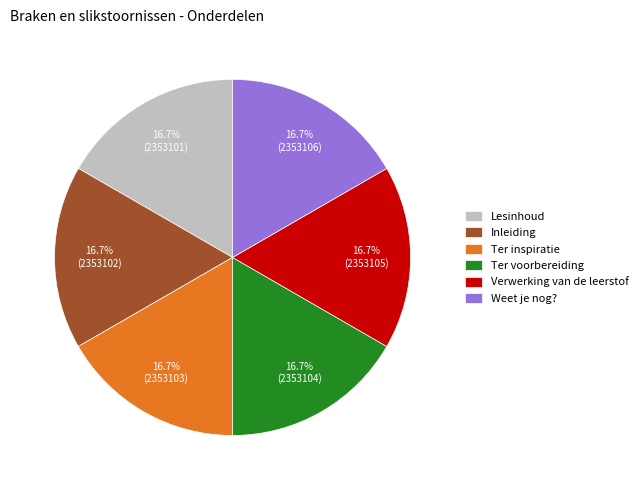

What percentage is the Lesinhoud slice, to the nearest percent?

17%